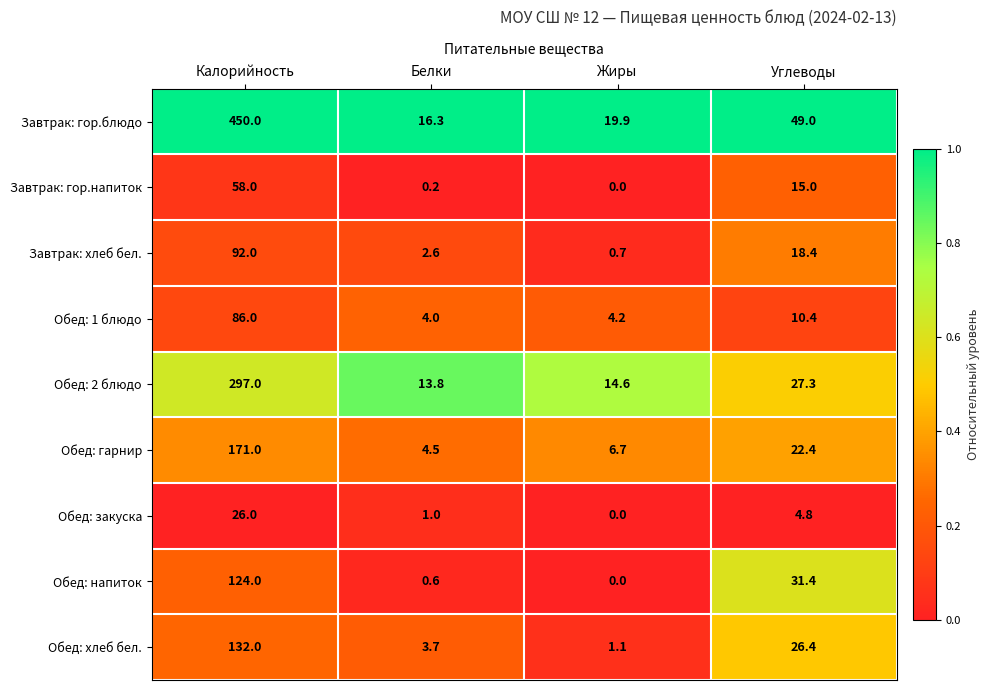

How many distinct data groups are displayed?

9